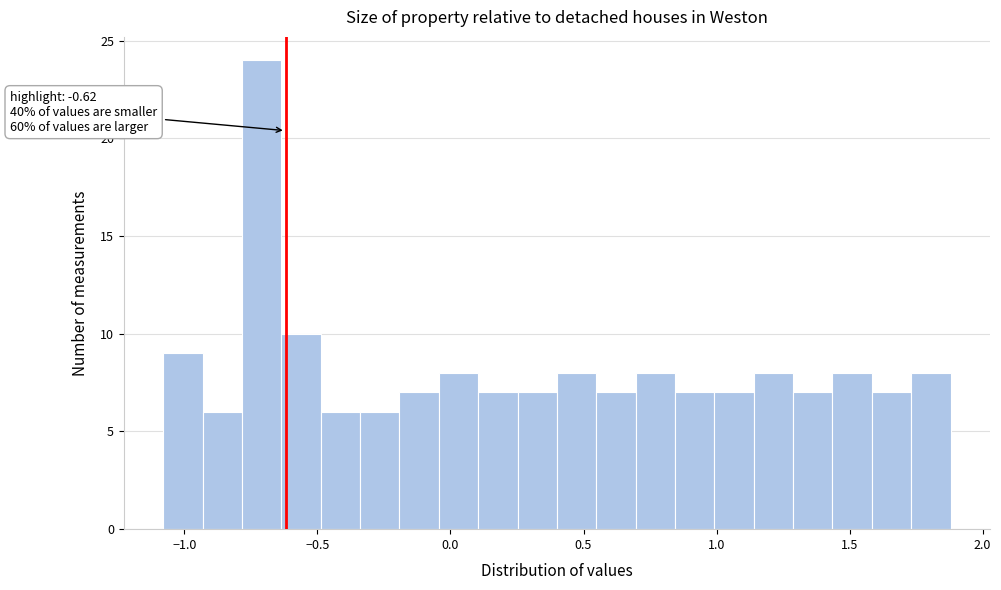

Around what value on the x-axis is the tallest bar? Give the approximate position of its centre, as read against the axis.

-0.70